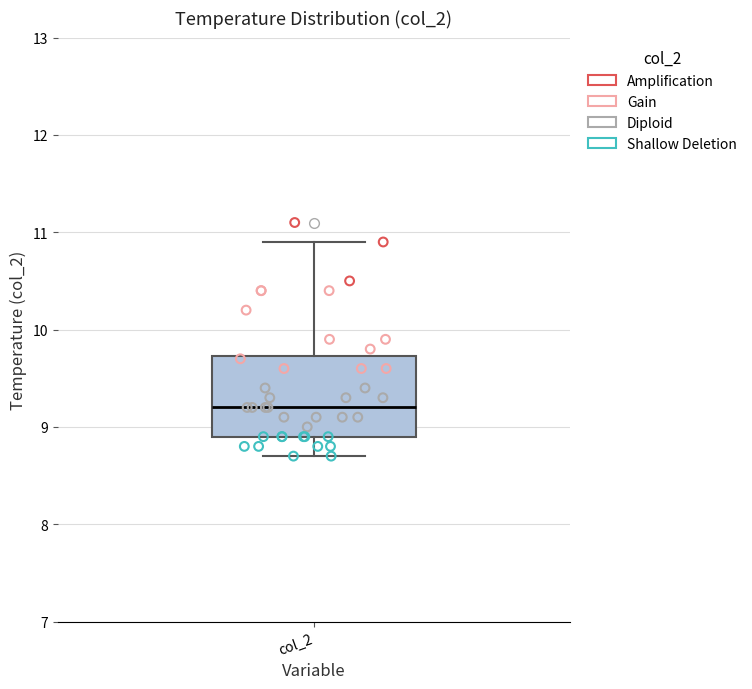

Read this box plot against the y-axis: the position of the median line, the range covered by the box, and the ends of both whiskers. The values are not printed on the chart, so give them approximately, as read against the axis.

median 9.2, box 8.9 to 9.7, whiskers 8.7 to 10.9